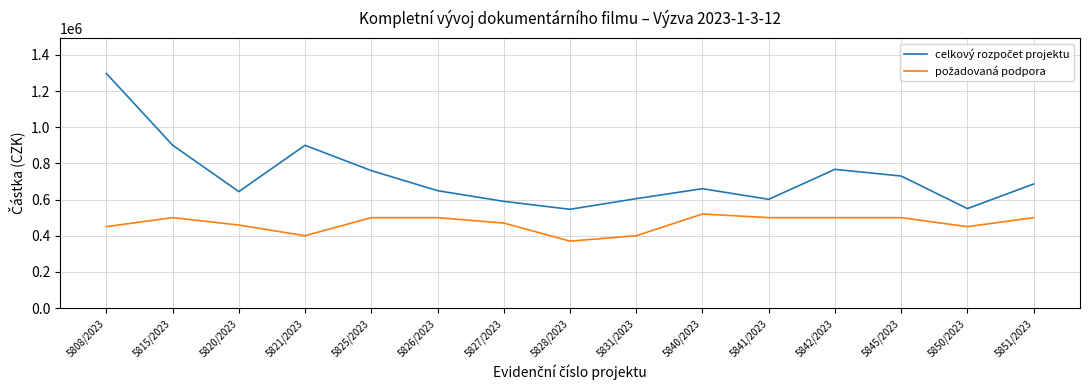

Which label corresponds to the largest value in the chart?

5808/2023